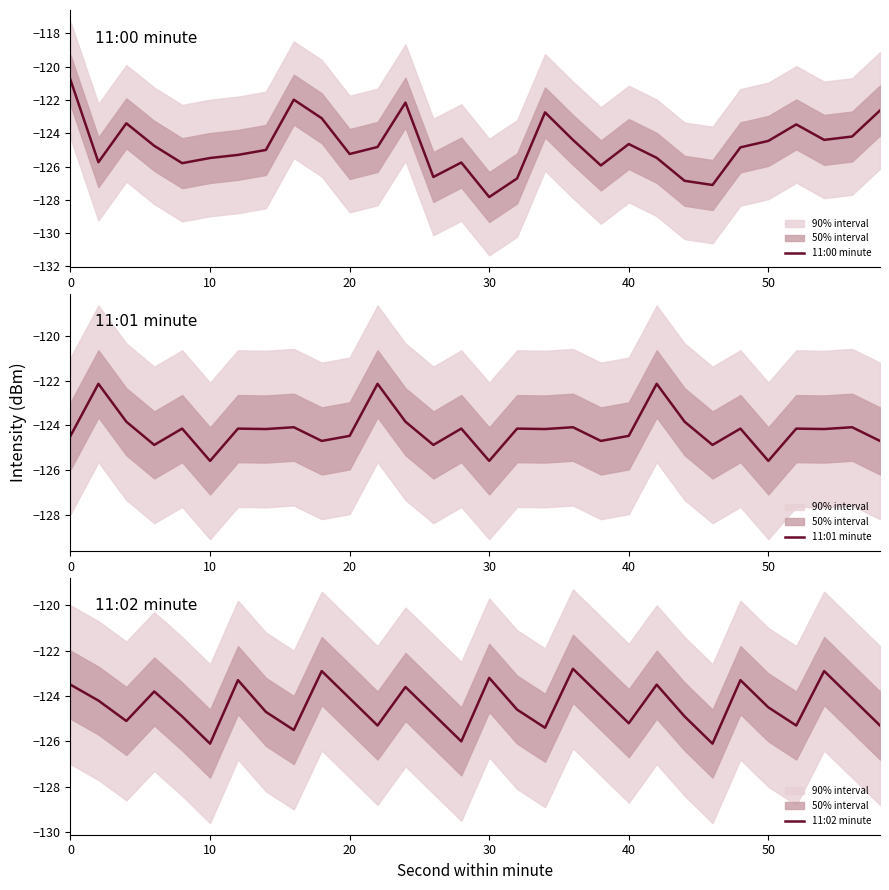

True or false: 11:01 minute has a value of -34.6 at 50.

False